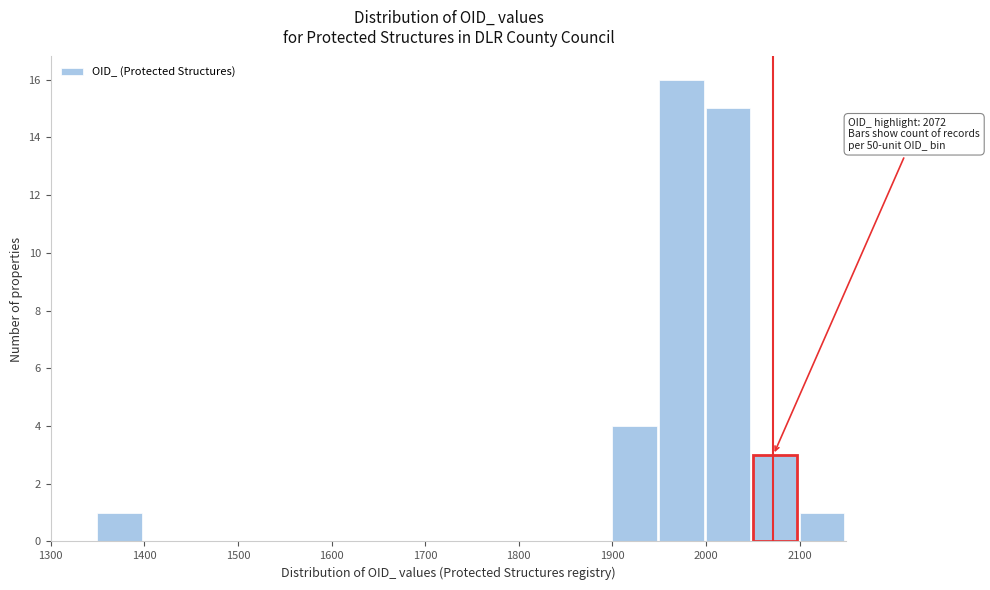

Which range on the x-axis has the tallest bar?

1950 to 2000